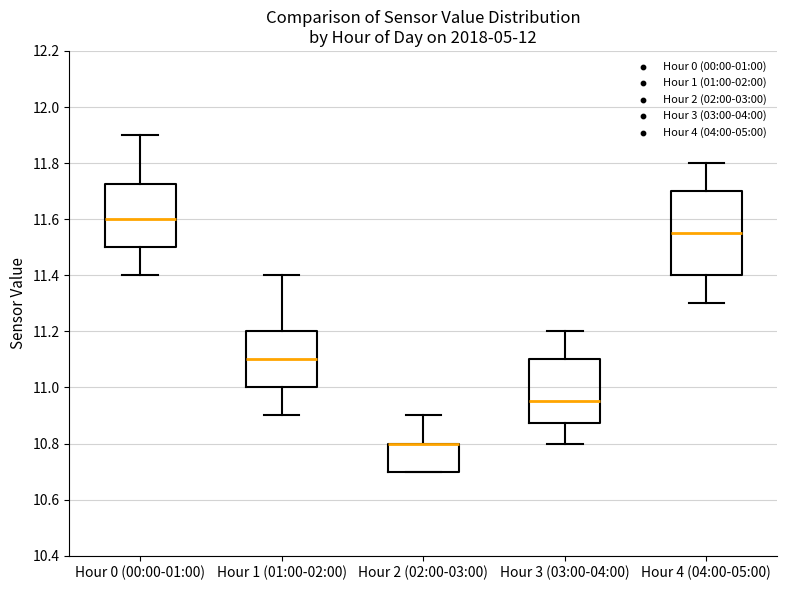

Reading left to right, transcribe this box plot: for each box, give where its median line is, the range the box spans, and where its two whiskers end, as read against the y-axis. The values are not printed on the chart, so give them approximately, as read against the axis.

Hour 0 (00:00-01:00): median 11.60, box 11.50 to 11.72, whiskers 11.40 to 11.90
Hour 1 (01:00-02:00): median 11.10, box 11.00 to 11.20, whiskers 10.90 to 11.40
Hour 2 (02:00-03:00): median 10.80 (drawn on the box's upper edge), box 10.70 to 10.80, whiskers 10.70 to 10.90
Hour 3 (03:00-04:00): median 10.96, box 10.88 to 11.10, whiskers 10.80 to 11.20
Hour 4 (04:00-05:00): median 11.56, box 11.40 to 11.70, whiskers 11.30 to 11.80